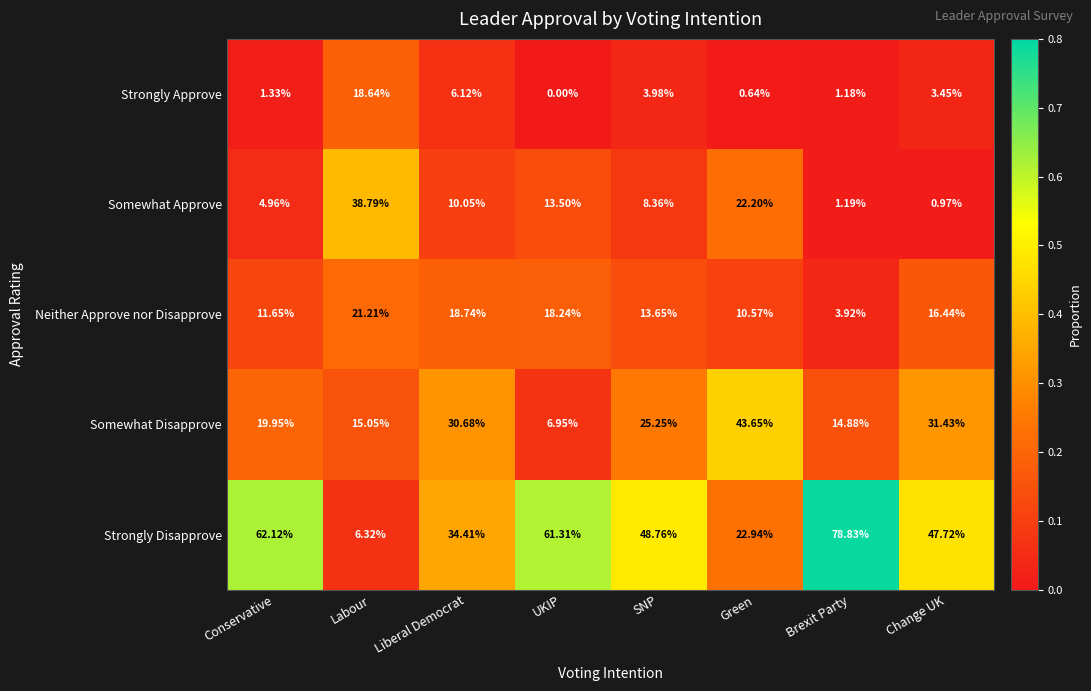

Rank the categories by Neither Approve nor Disapprove value from highest to lowest.

Labour, Liberal Democrat, UKIP, Change UK, SNP, Conservative, Green, Brexit Party